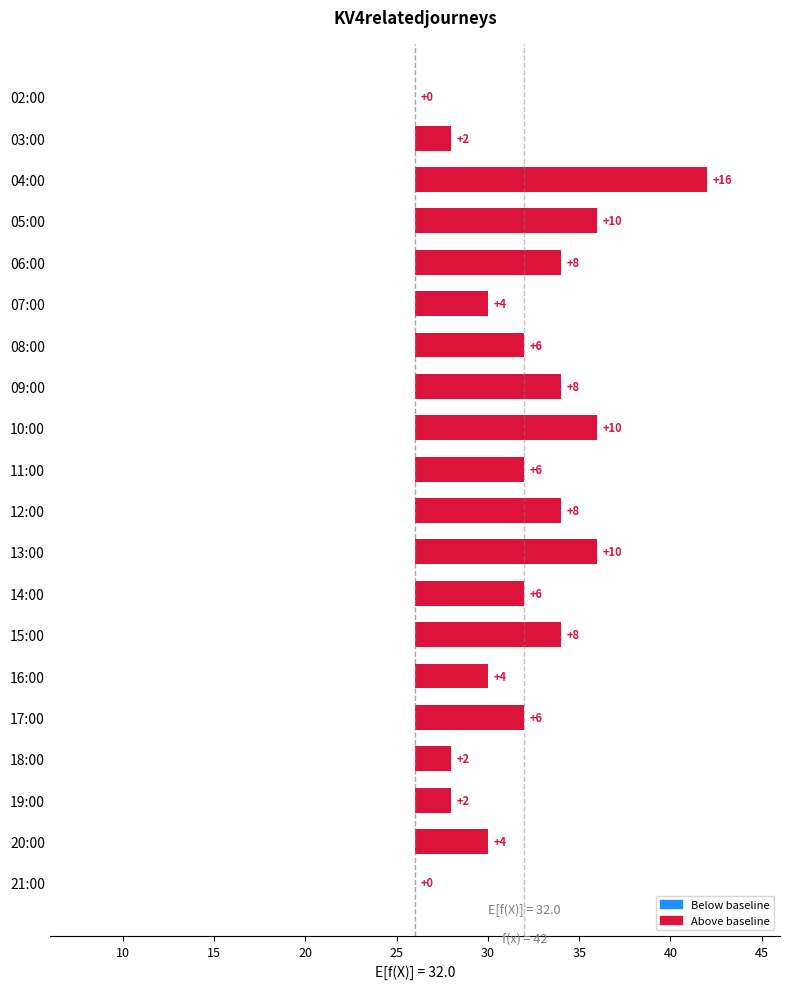

What is the difference between the second highest and second lowest values?

10